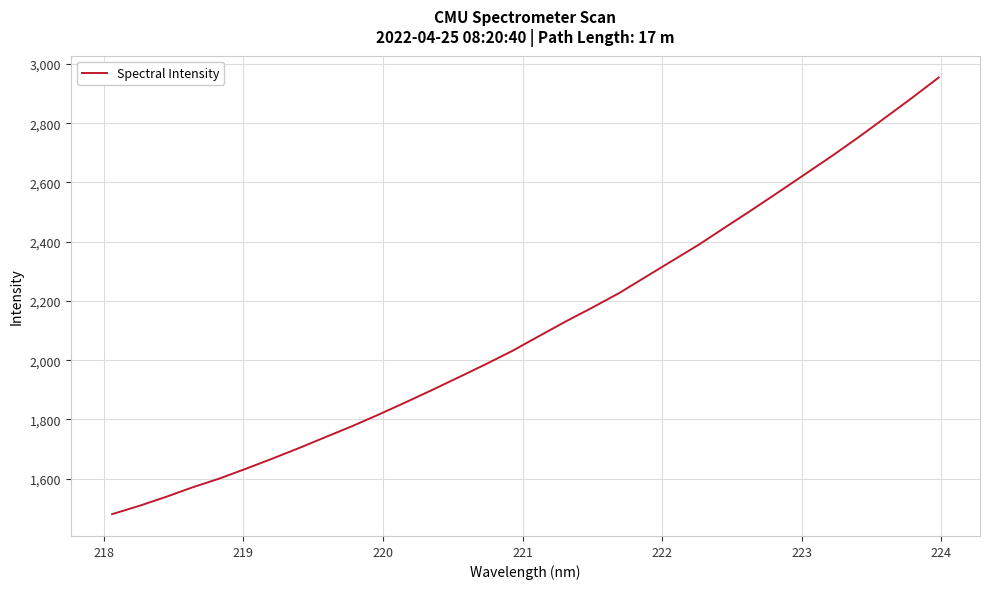

What is the maximum value shown in the chart?

2954.1